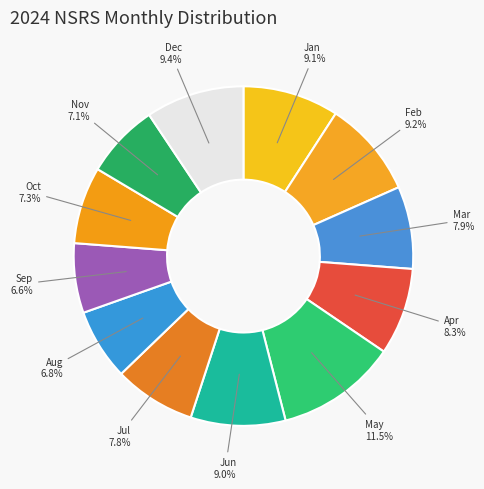

True or false: Apr accounts for 8% of the total.

True